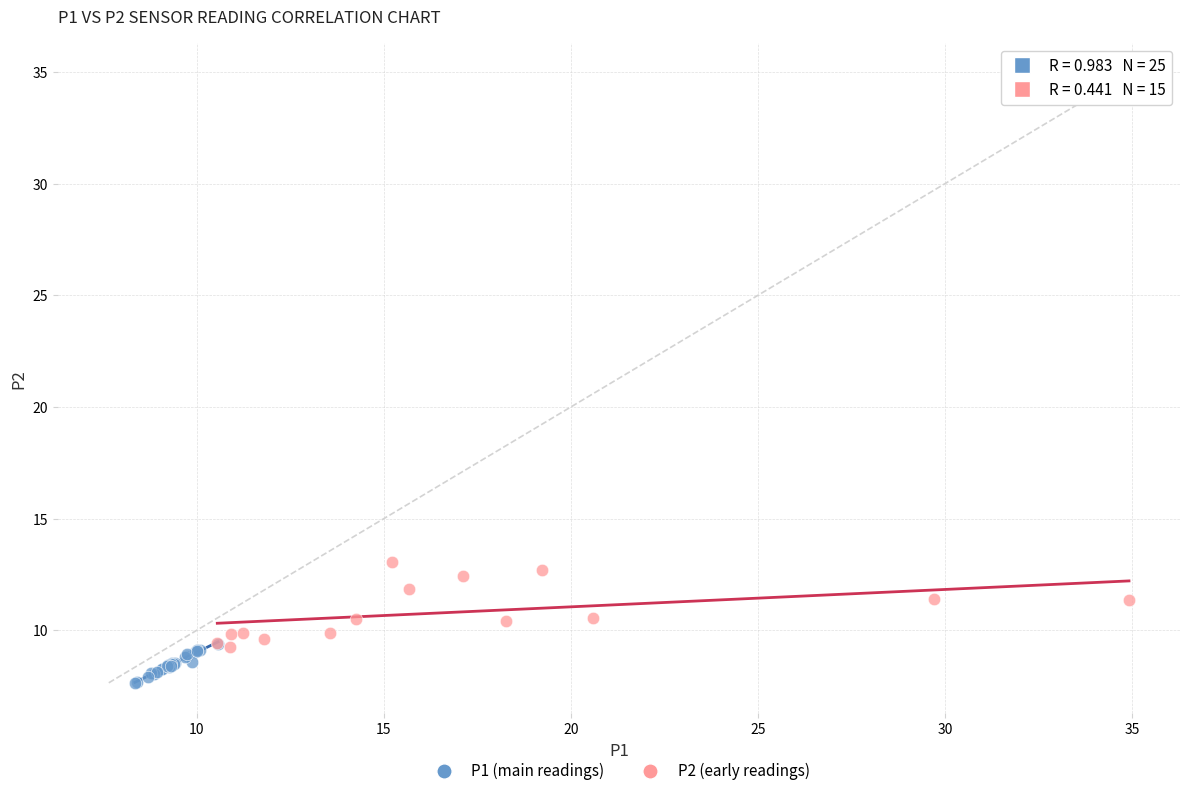

Which series has the largest Y range (max minus min)?

P2 (early readings)